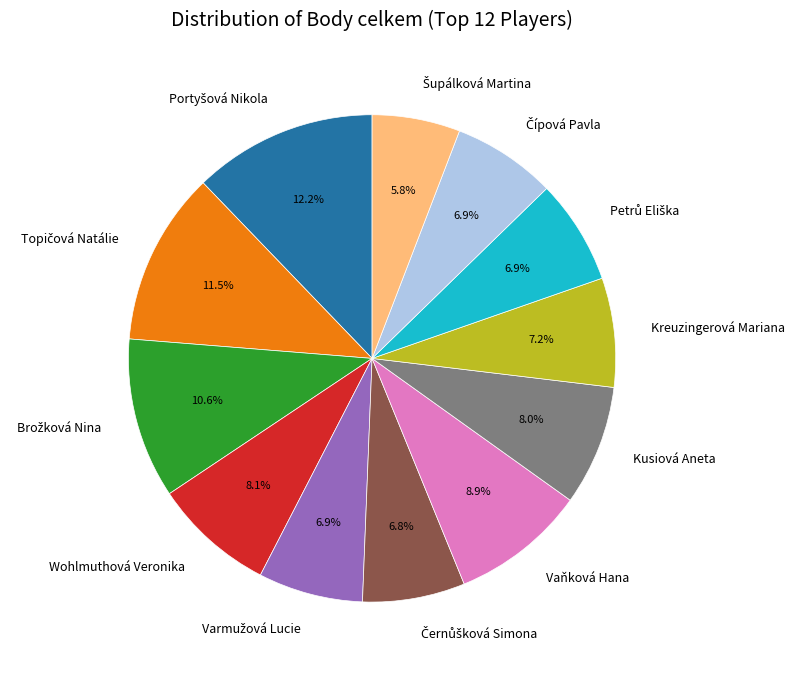

Is there a majority slice in this chart?

No